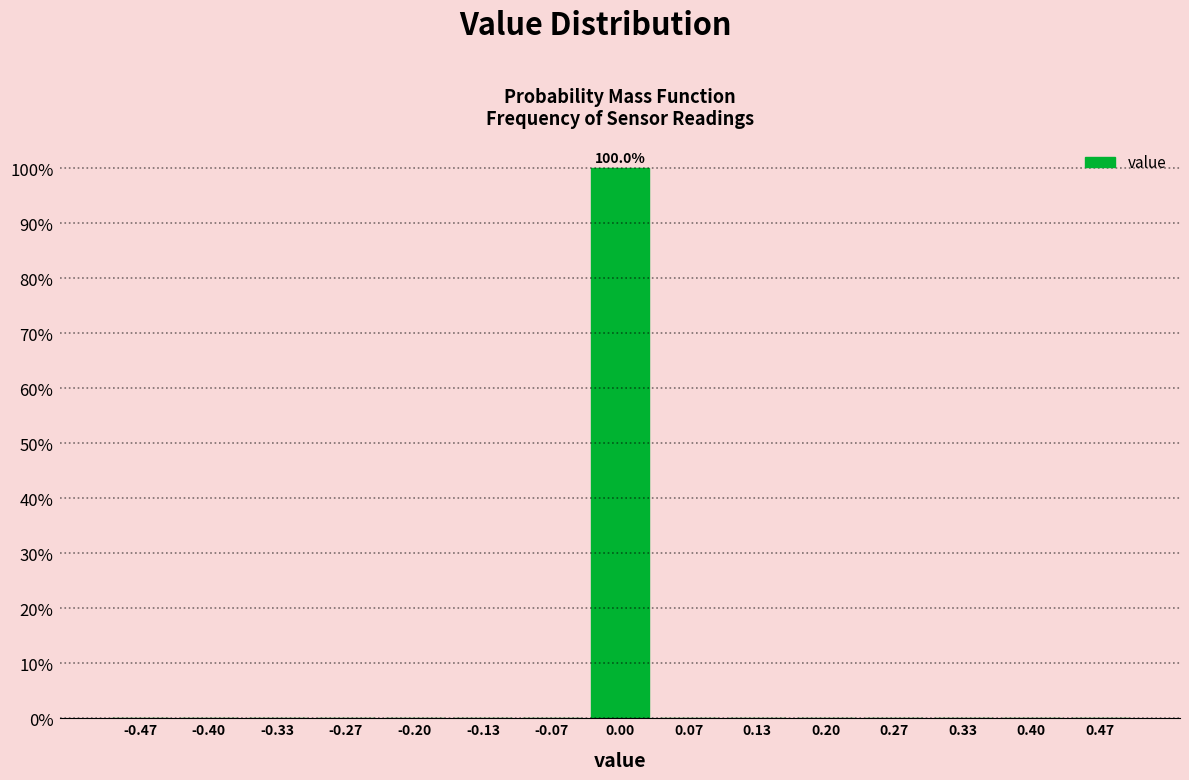

Which range on the x-axis has the tallest bar?

-0.03 to 0.03